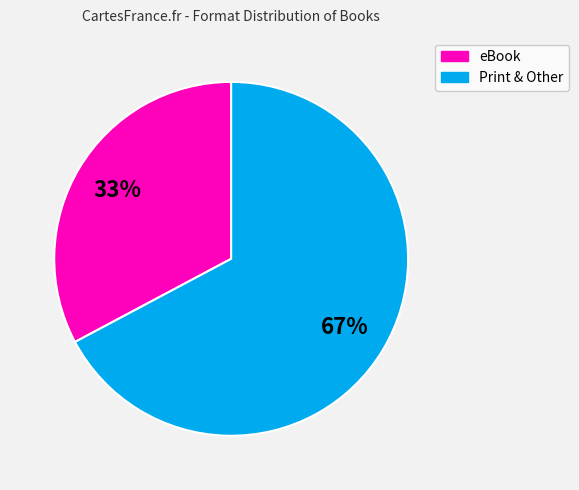

To the nearest percent, what is the average slice percentage?

50%